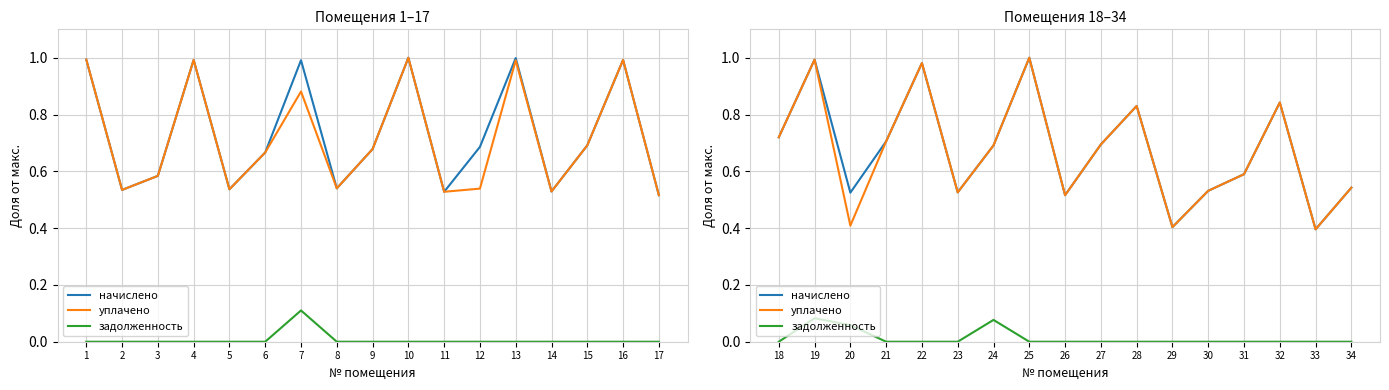

The задолженность series shows 0.0 at 21. True or false?

True